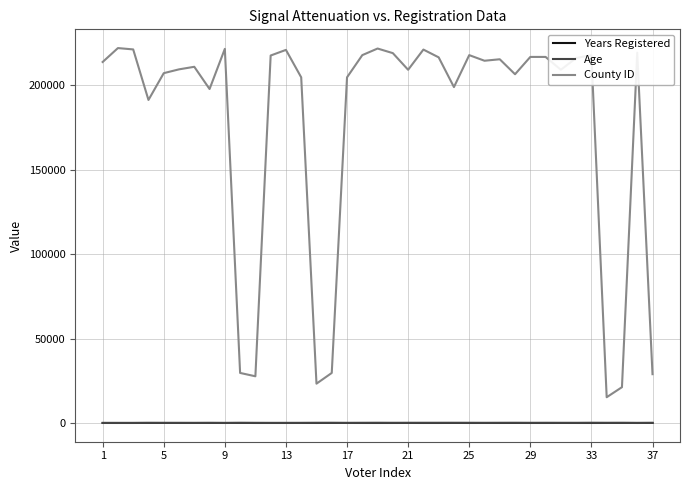

Which series has the largest total across all categories?

County ID